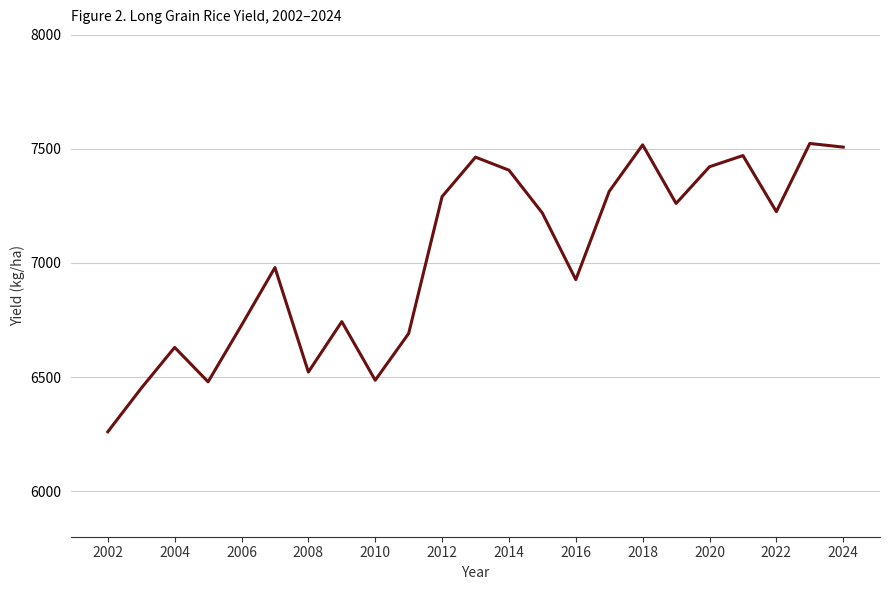

What is the smallest value displayed?

6260